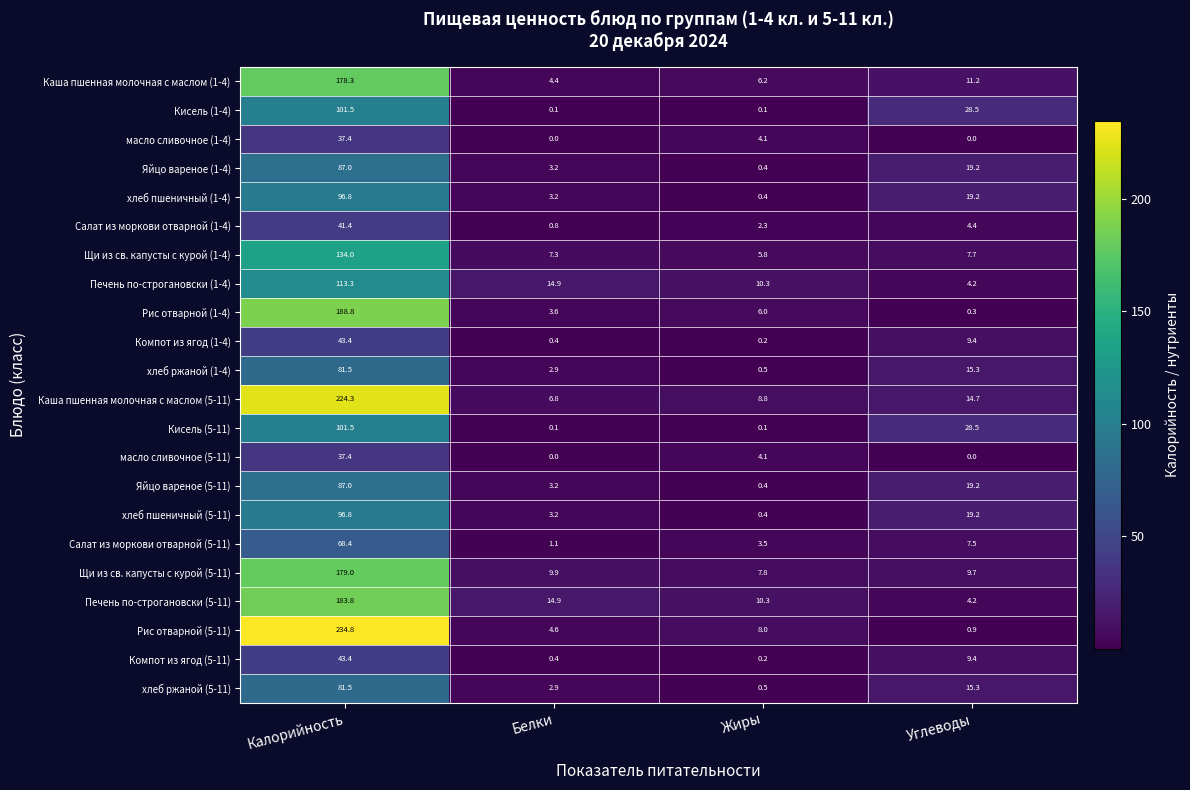

The value of Щи из св. капусты с курой (1-4) at Калорийность is 47.6. True or false?

False